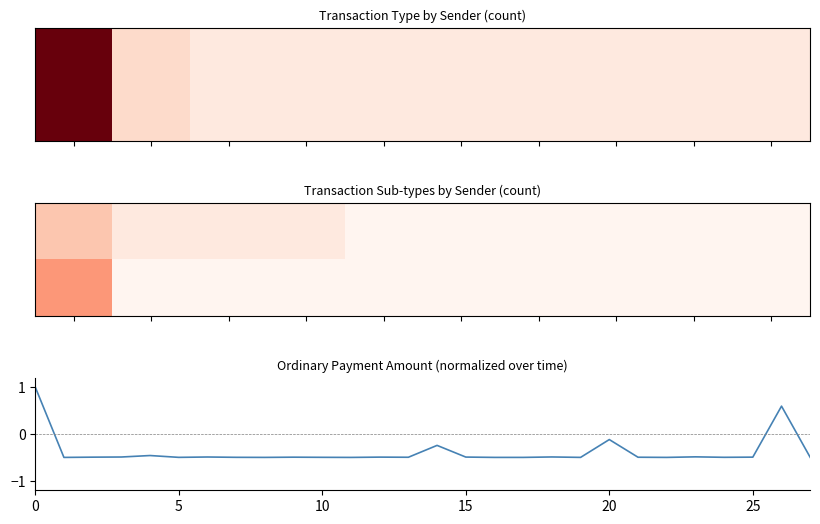

The Ask Order Placement series shows -3 at S-ZNQW-3552-57S9-HVL39. True or false?

False